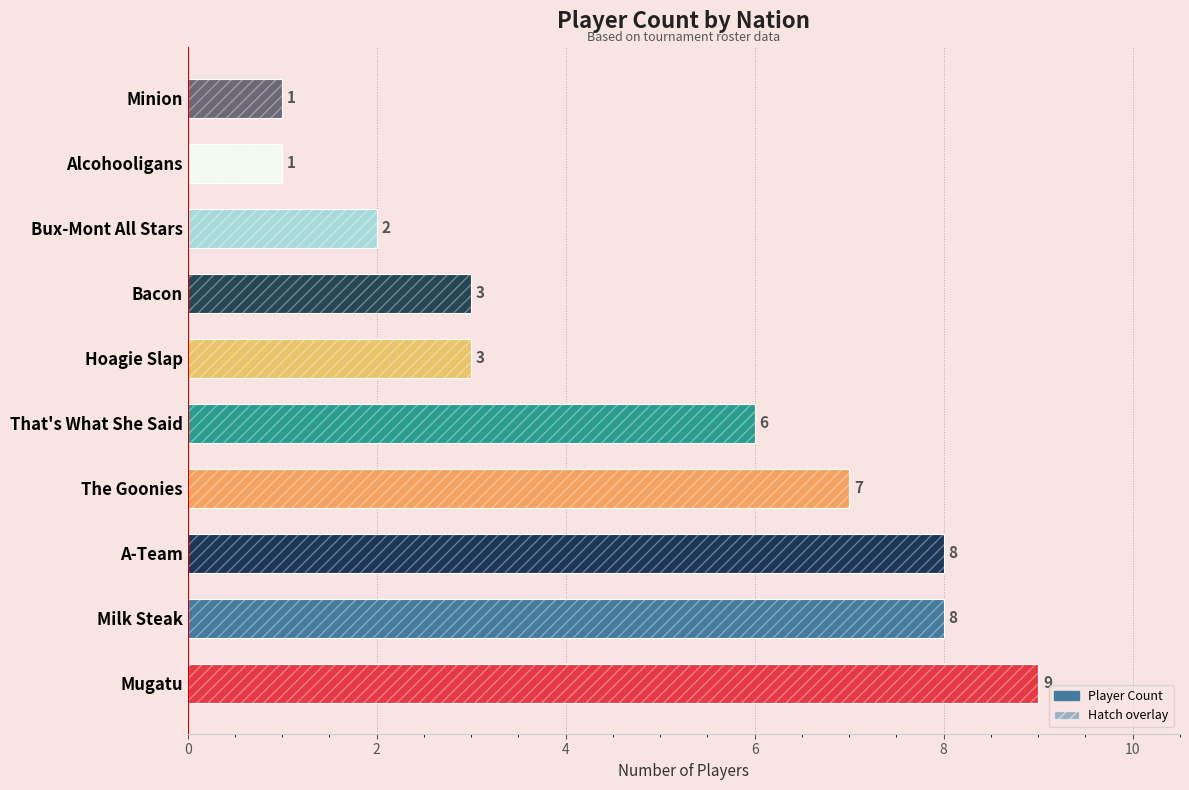

How many values are between 2 and 8?

7